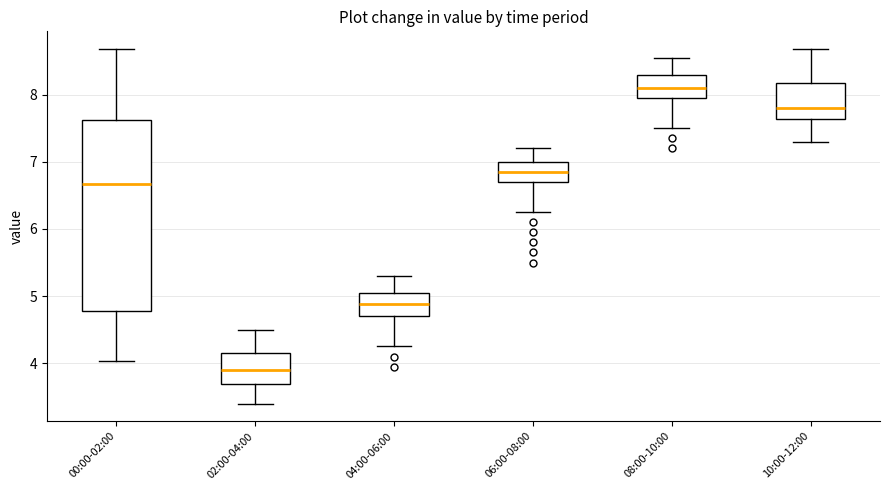

Reading left to right, transcribe this box plot: for each box, give where its median line is, the range the box spans, and where its two whiskers end, as read against the y-axis. The values are not printed on the chart, so give them approximately, as read against the axis.

00:00-02:00: median 6.7, box 4.8 to 7.6, whiskers 4.0 to 8.7
02:00-04:00: median 3.9, box 3.7 to 4.2, whiskers 3.4 to 4.5
04:00-06:00: median 4.9, box 4.7 to 5.1, whiskers 4.3 to 5.3
06:00-08:00: median 6.9, box 6.7 to 7.0, whiskers 6.3 to 7.2
08:00-10:00: median 8.1, box 8.0 to 8.3, whiskers 7.5 to 8.6
10:00-12:00: median 7.8, box 7.6 to 8.2, whiskers 7.3 to 8.7